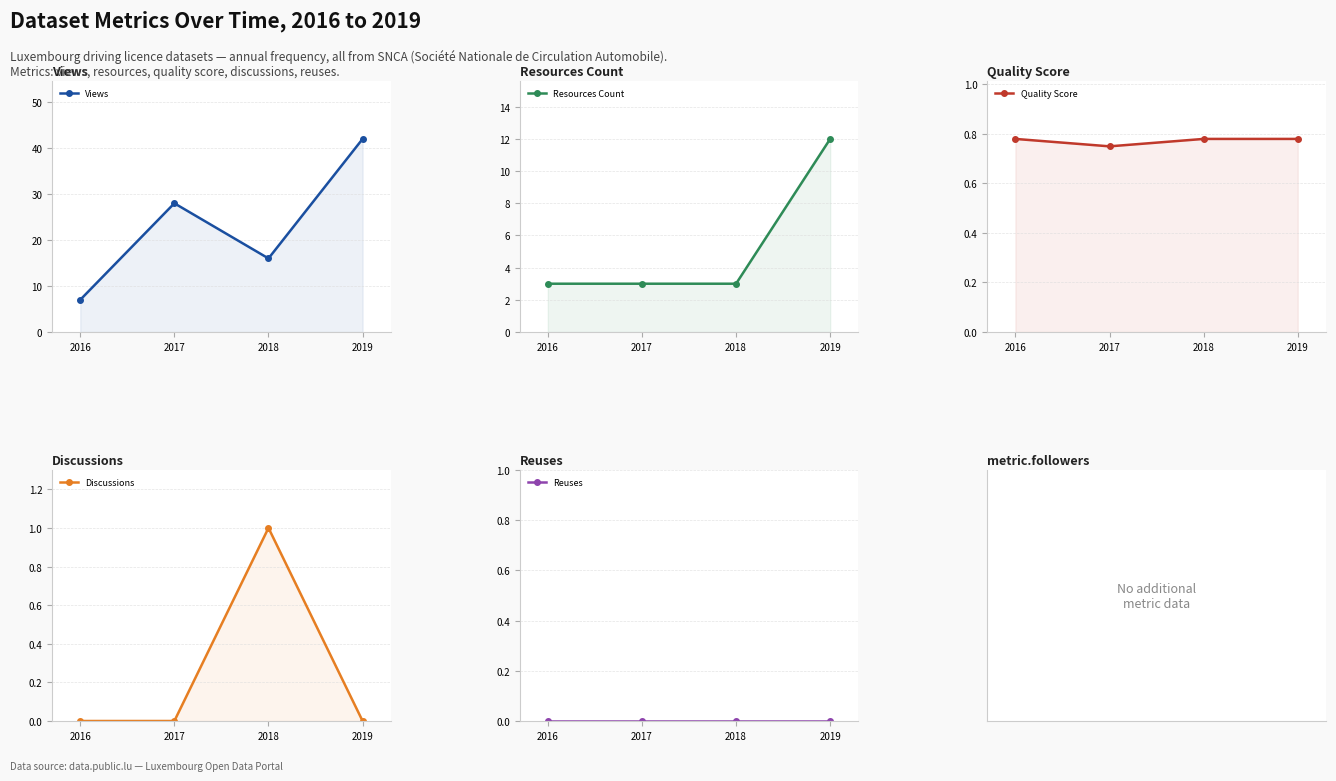

Reading left to right, what are all the values shown in this chart?

Views: 2016=7.0	2017=28.0	2018=16.0	2019=42.0
Resources Count: 2016=3.0	2017=3.0	2018=3.0	2019=12.0
Quality Score: 2016=0.8	2017=0.8	2018=0.8	2019=0.8
Discussions: 2016=0.0	2017=0.0	2018=1.0	2019=0.0
Reuses: 2016=0.0	2017=0.0	2018=0.0	2019=0.0